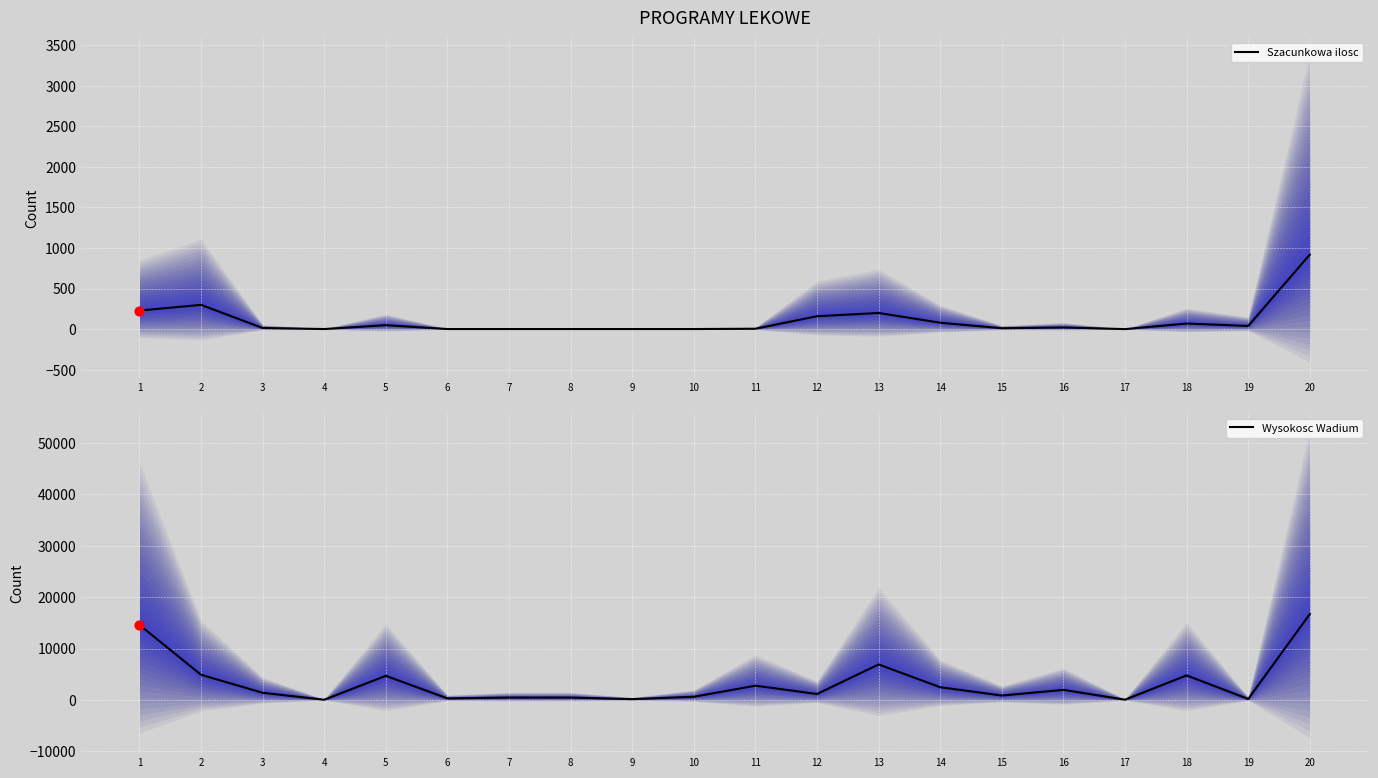

At how many categories does at least one series exceed 6997?

2